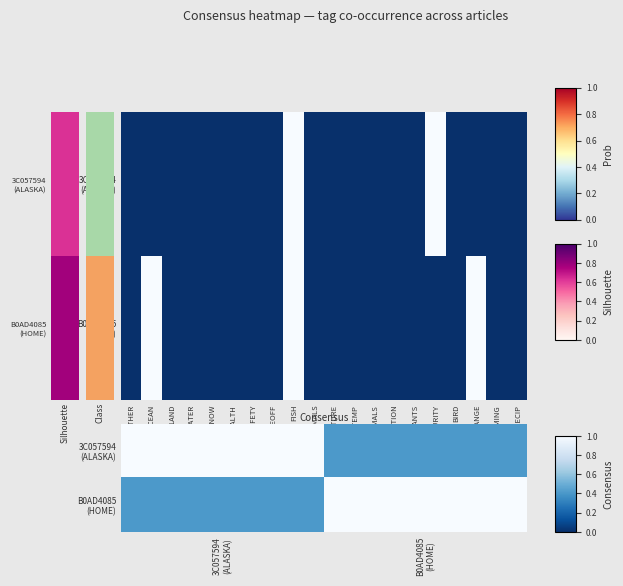

At which label is B0AD4085 (HOME) closest to 0?

3C057594 (ALASKA)